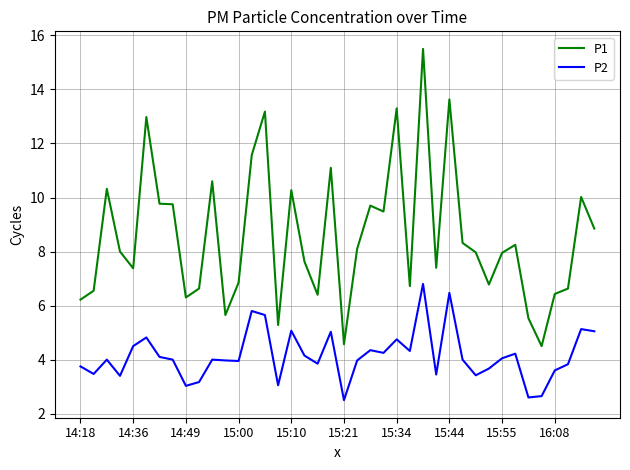

Count the number of categories in the chart.

40